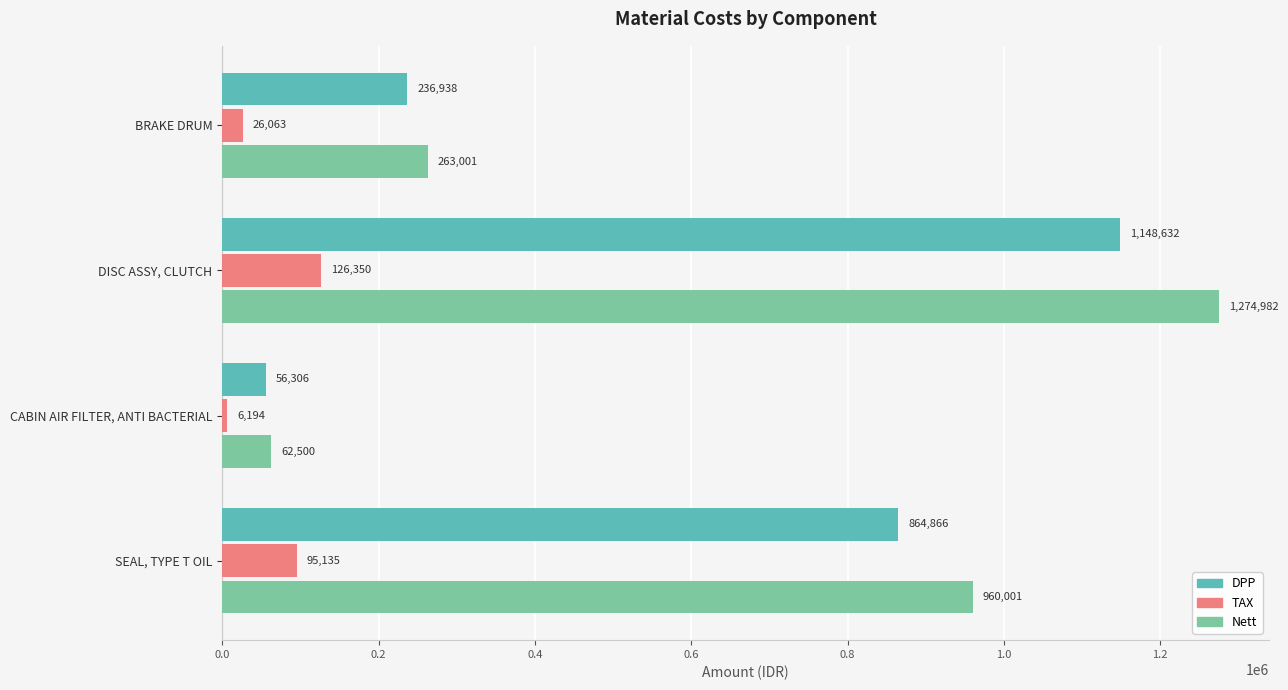

What is the difference between the maximum and second lowest values in the TAX series?

100287